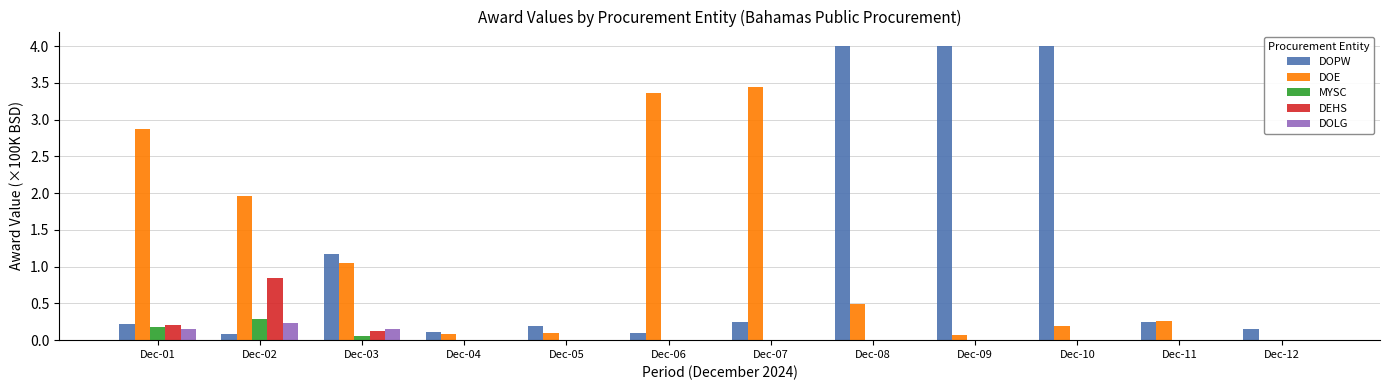

What is the sum of all DOE values?

13.9